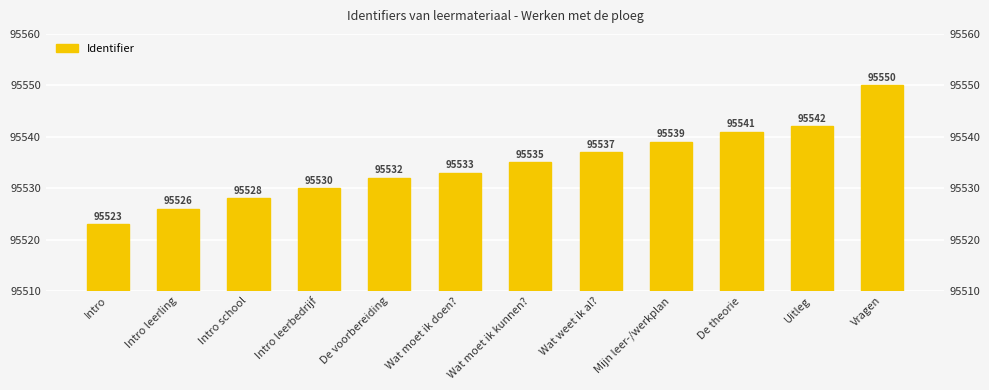

How many bars are there in total?

12